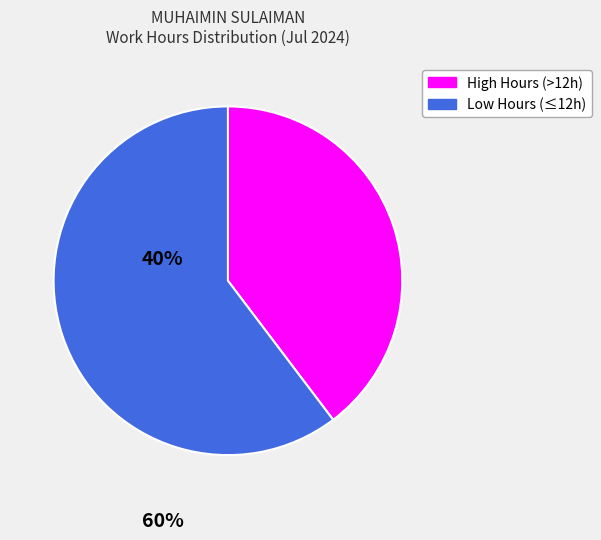

Does any single category account for the majority?

Yes